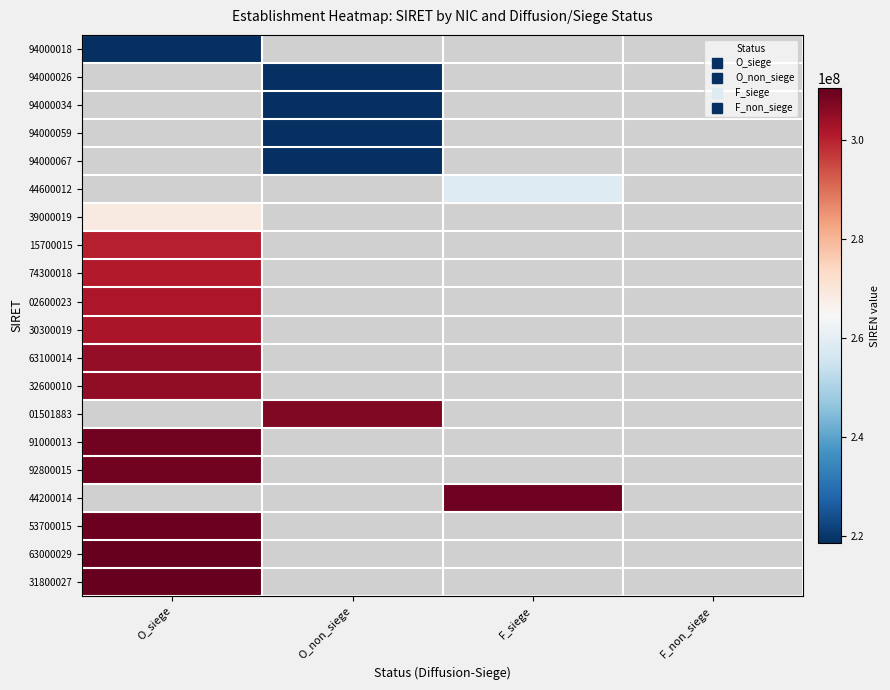

At which category does the chart reach its minimum across all series?

O_siege